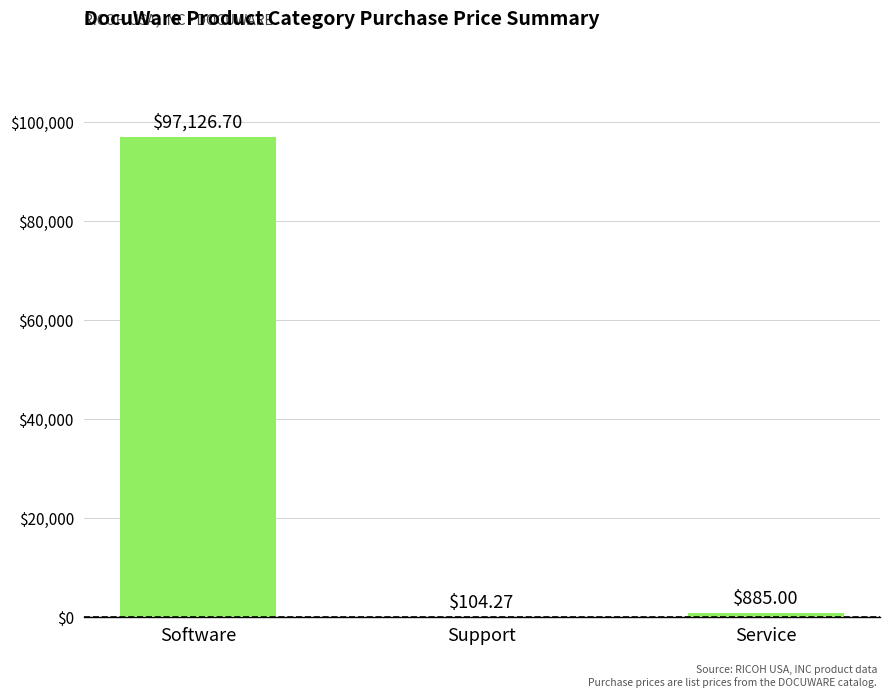

What is the sum of all values?

98116.0